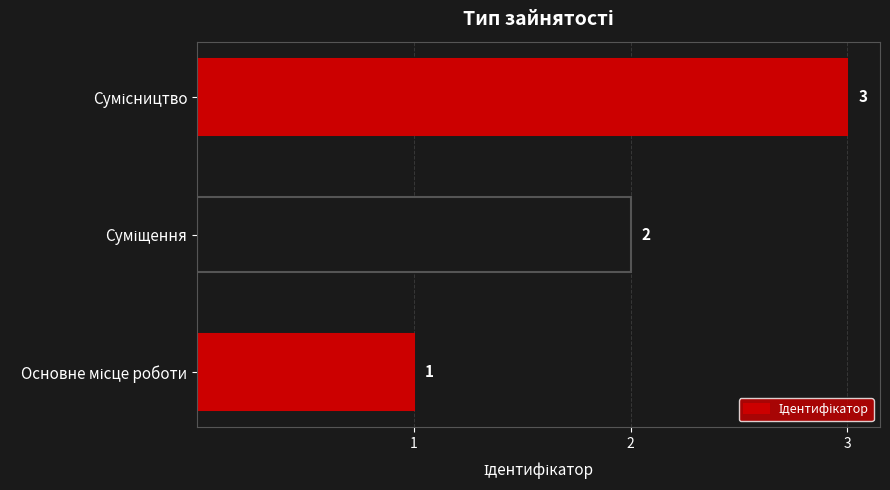

What is the average value?

2